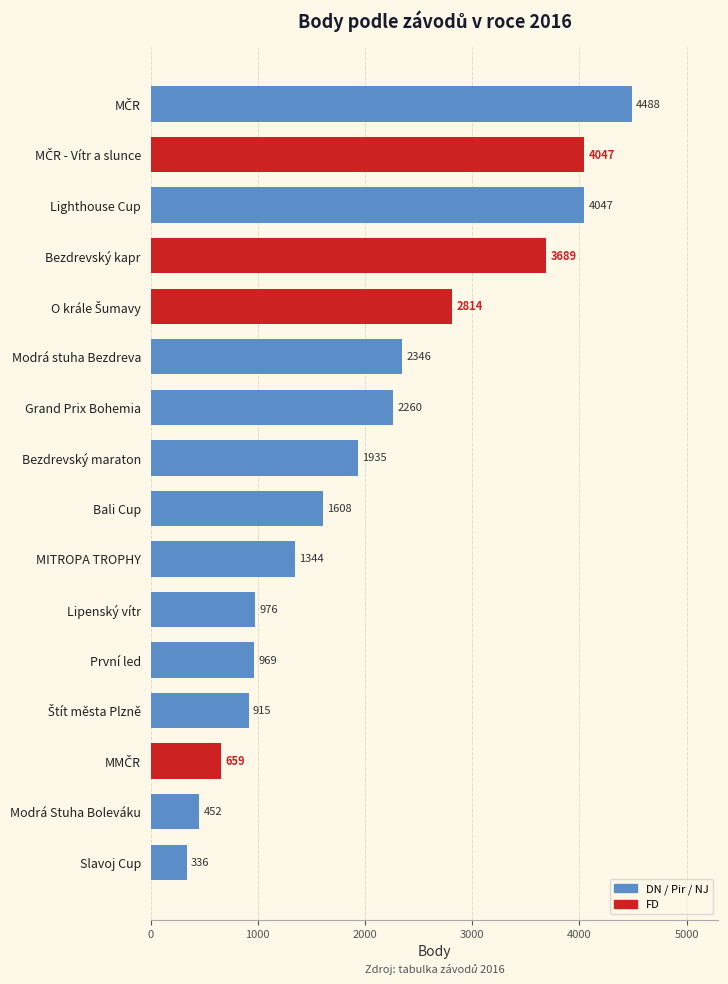

What is the ratio of the value at MITROPA TROPHY to the value at Modrá Stuha Boleváku?

3.0